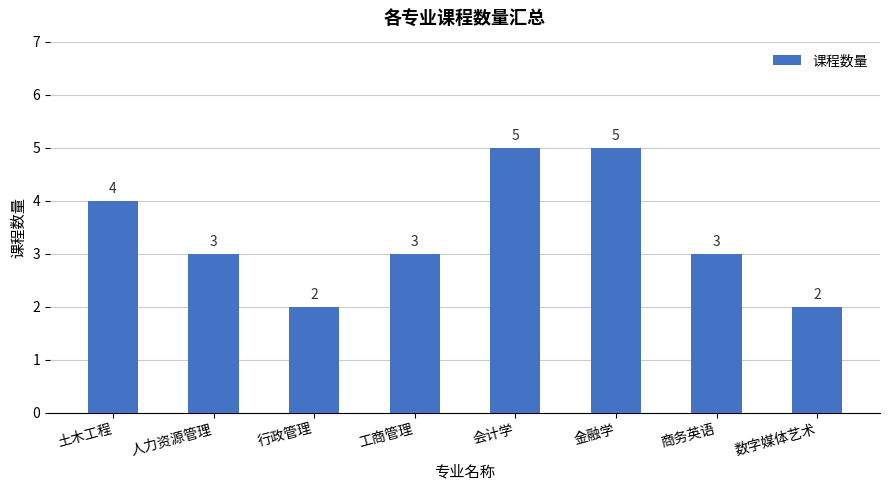

The value at 人力资源管理 is 5. True or false?

False